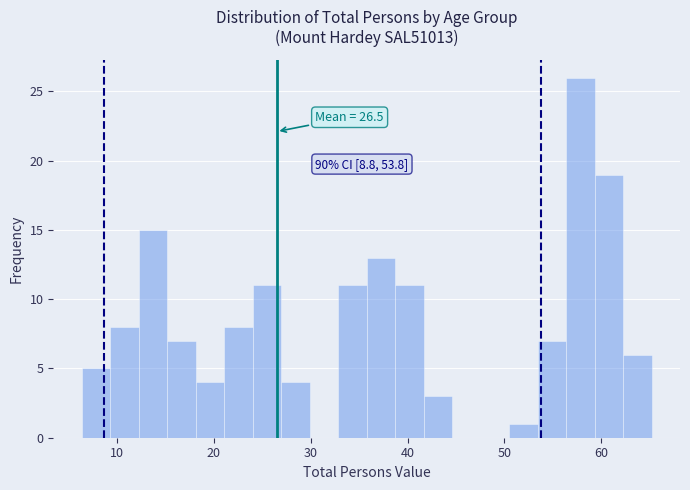

Read against the x-axis, roughly where is the centre of the tallest bar?

58